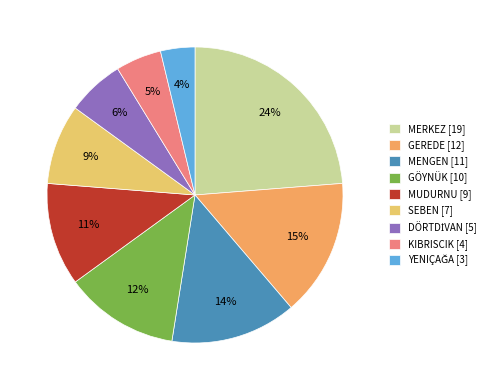

Between GEREDE [12] and MUDURNU [9], which is larger?

GEREDE [12]